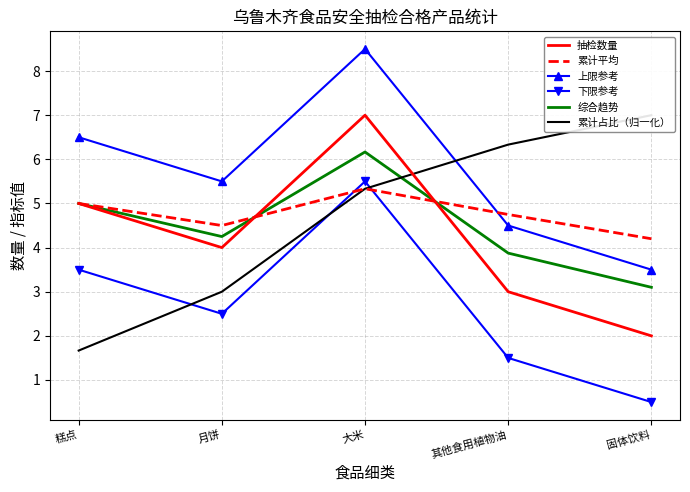

Which category has the highest value in the 抽检数量 series?

大米